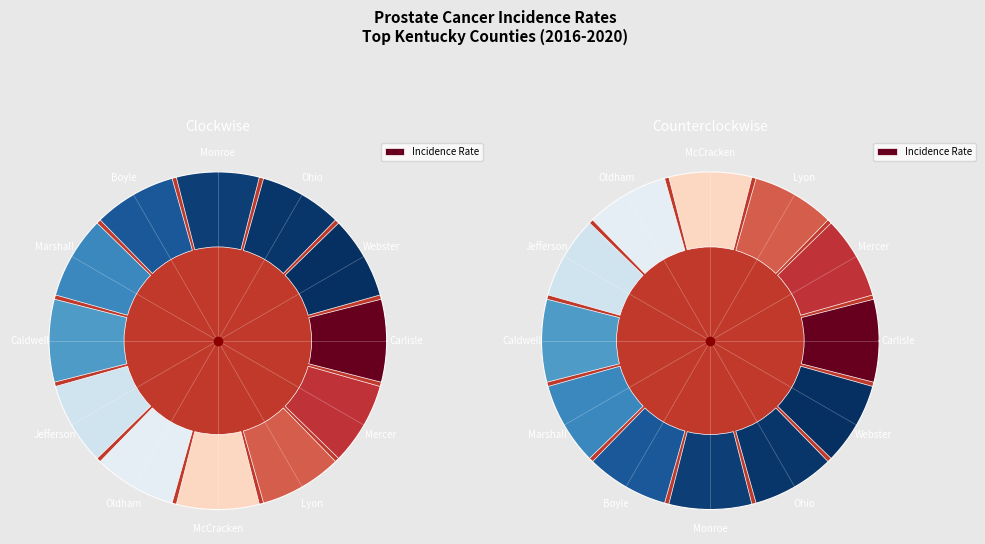

What is the smallest slice in the pie chart?

Webster